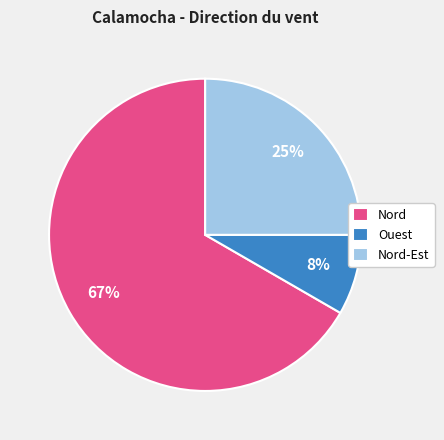

Approximately how many times larger is the value at Nord-Est compared to Nord?

0.4